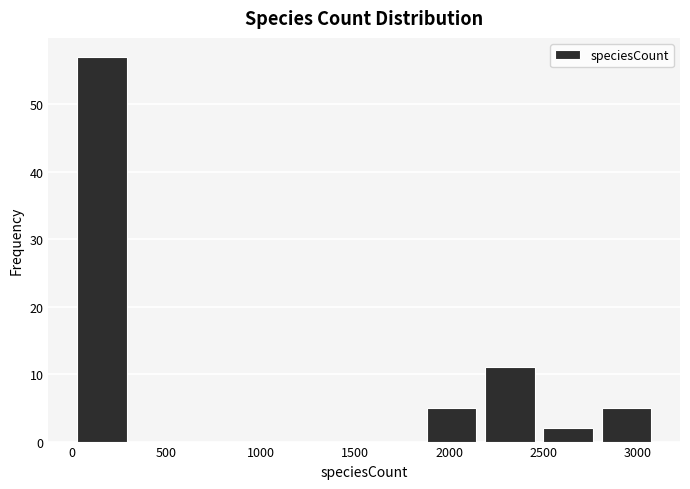

Reading left to right, transcribe this chart: for each bar, give the range it covers on the x-axis and its height. Neither the bar edges nor the heights are printed on the chart, so give them approximately, as read against the axes.

0 to 300: 57
300 to 600: 0
600 to 950: 0
950 to 1250: 0
1250 to 1550: 0
1550 to 1850: 0
1850 to 2150: 5
2150 to 2500: 11
2500 to 2800: 2
2800 to 3100: 5